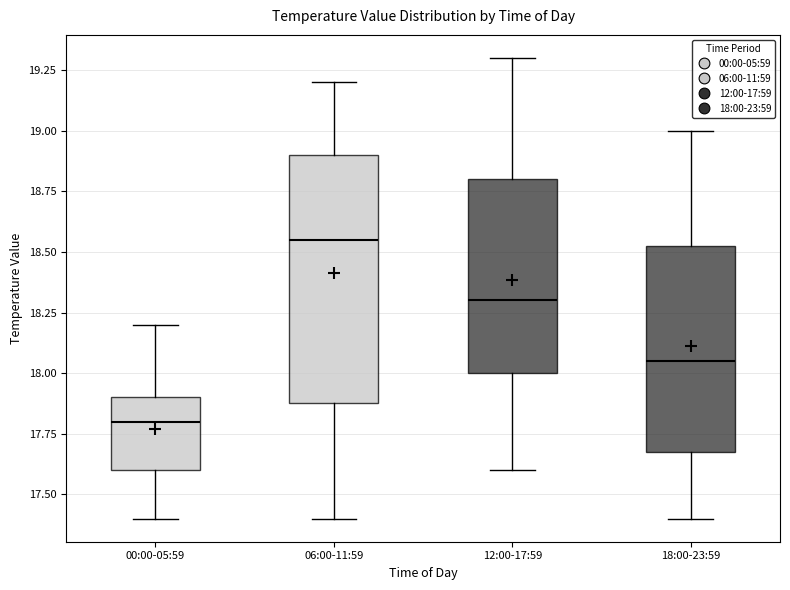

Where is the upper edge of the box for 12:00-17:59 on the y-axis? The values are not printed on the chart, so give them approximately, as read against the axis.

18.80